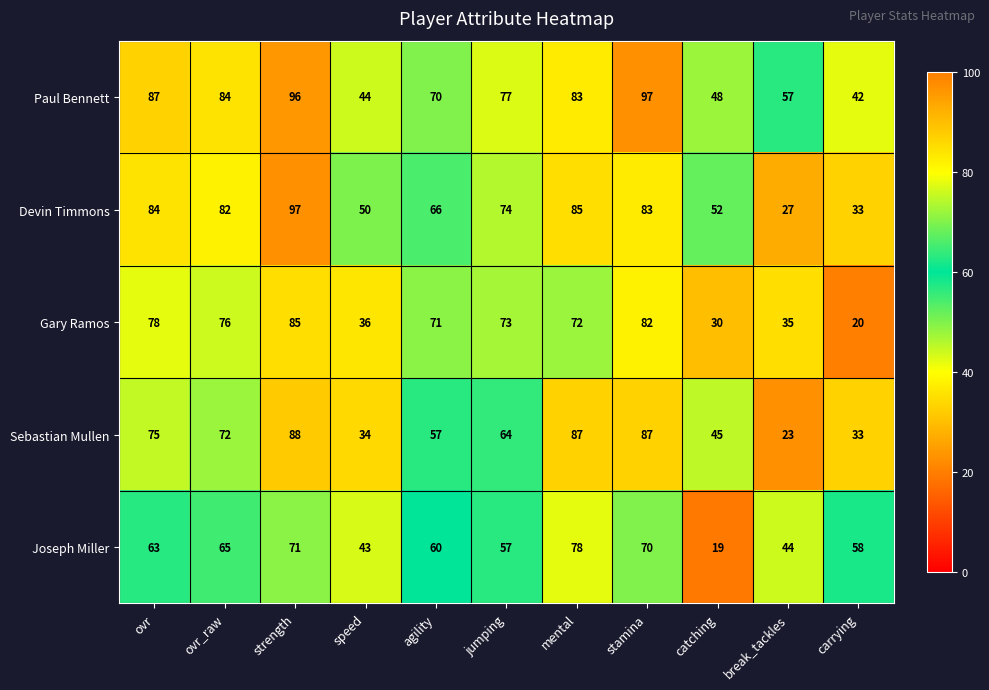

At which label does Devin Timmons reach its minimum?

break_tackles